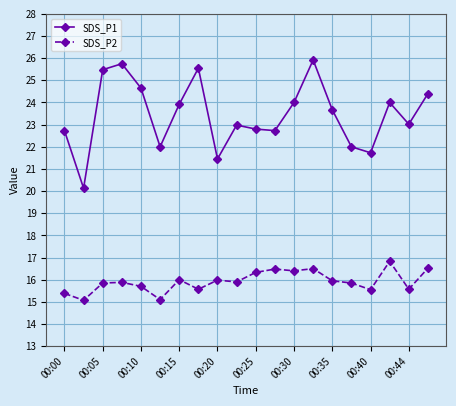

True or false: SDS_P2 has more than 1 interior local peaks.

True